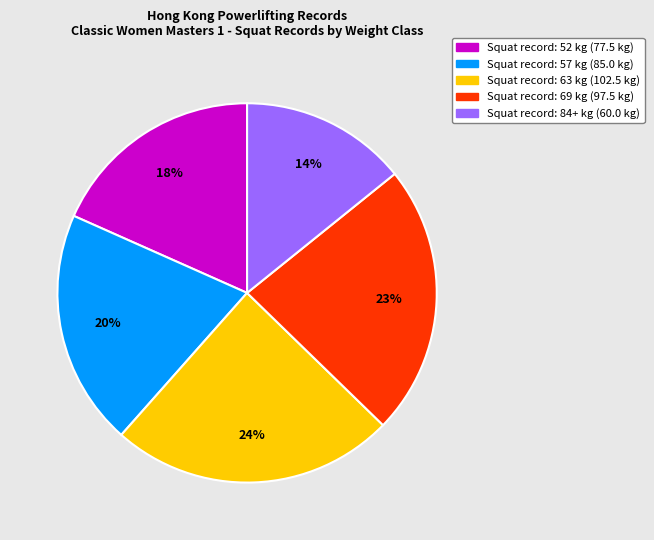

To the nearest percent, what is the average slice percentage?

20%